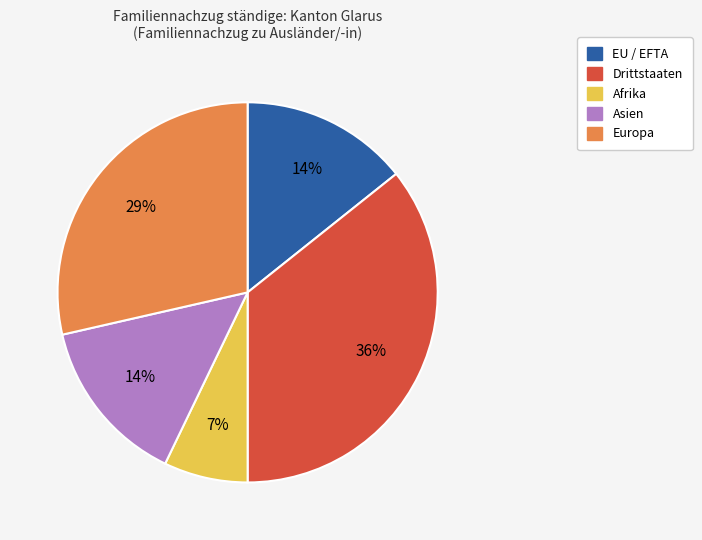

Does any single category account for the majority?

No